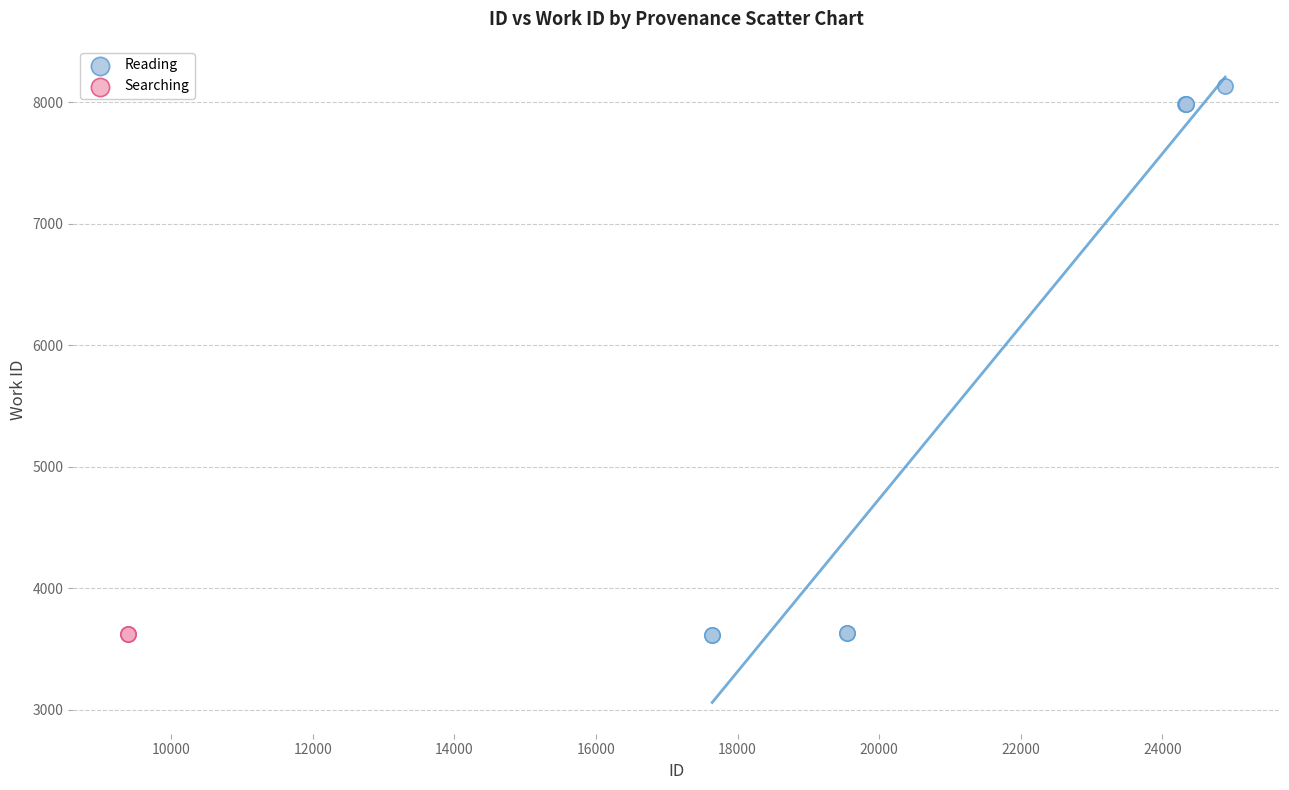

What are all the series names shown in the legend?

Reading, Searching